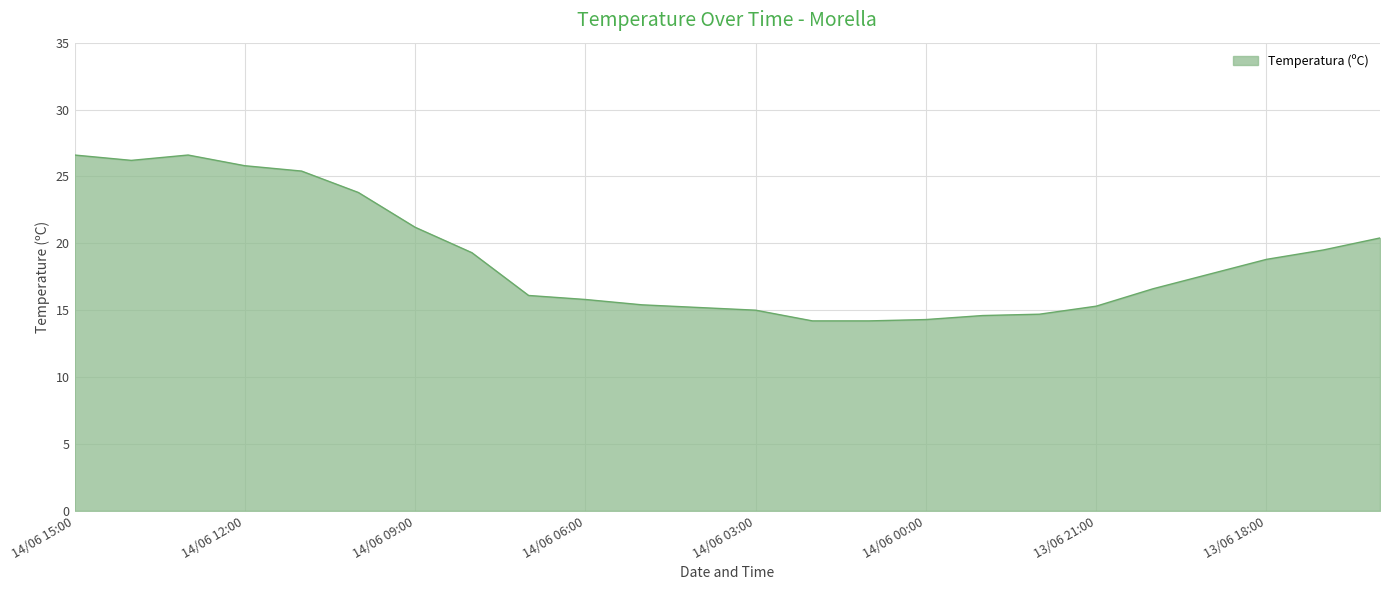

Does the chart have visible grid lines?

Yes